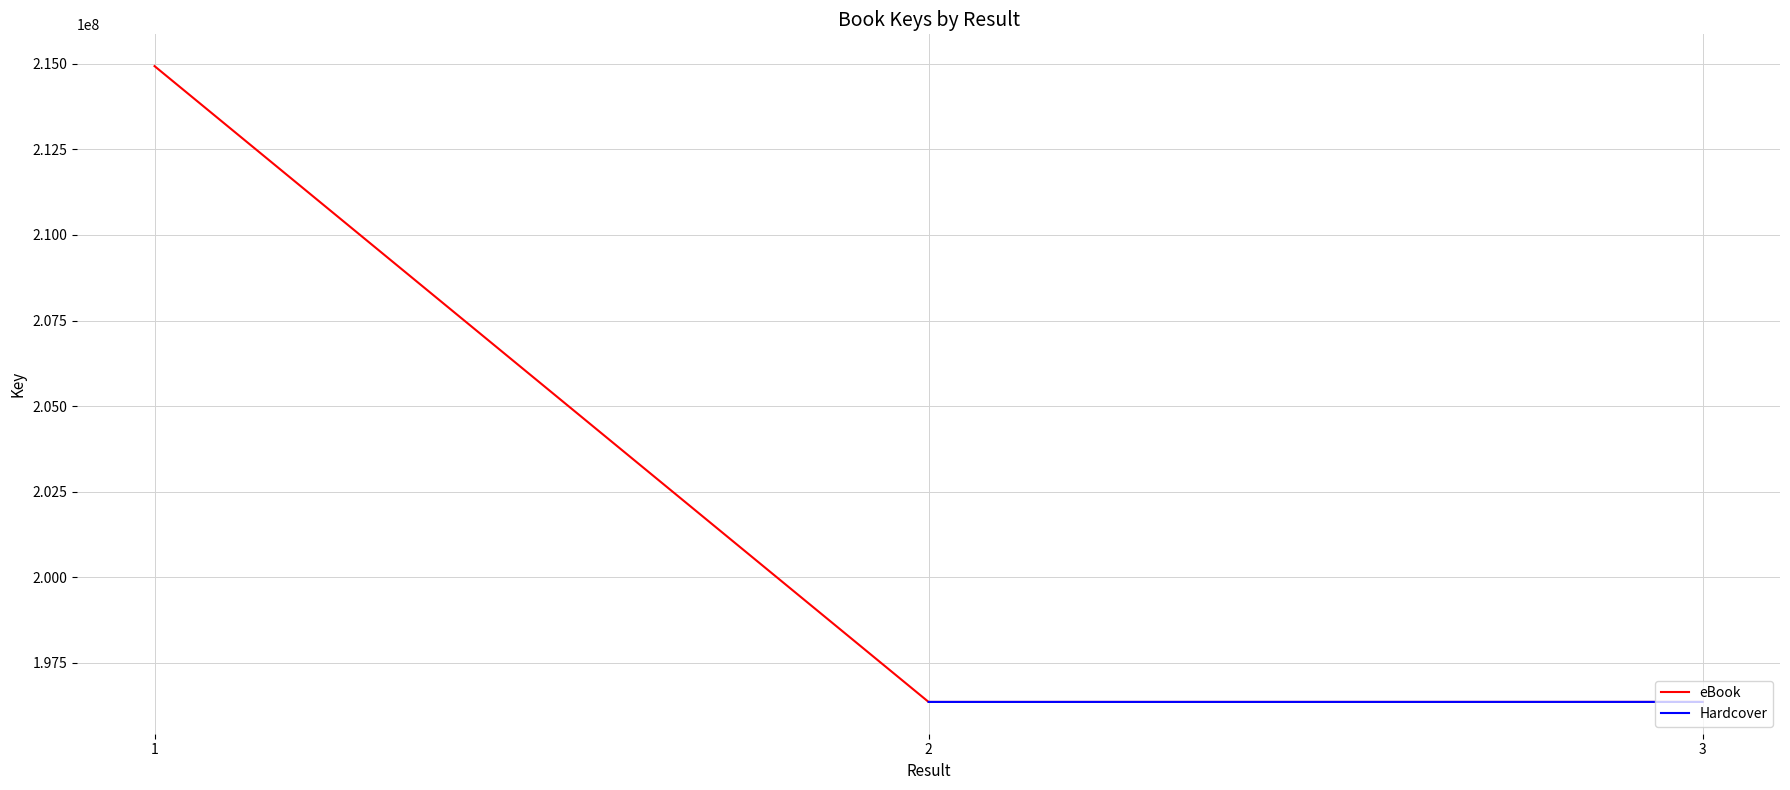

What is the greatest value displayed?

214930367